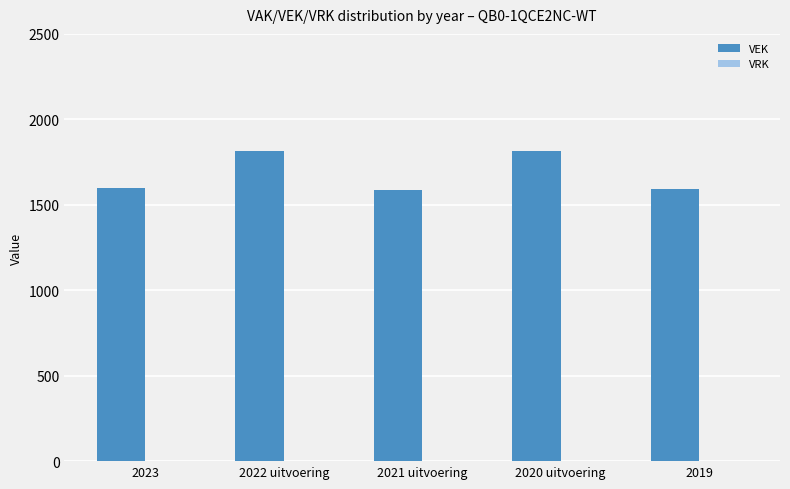

Where is the data nearest to the value 1702?

2023